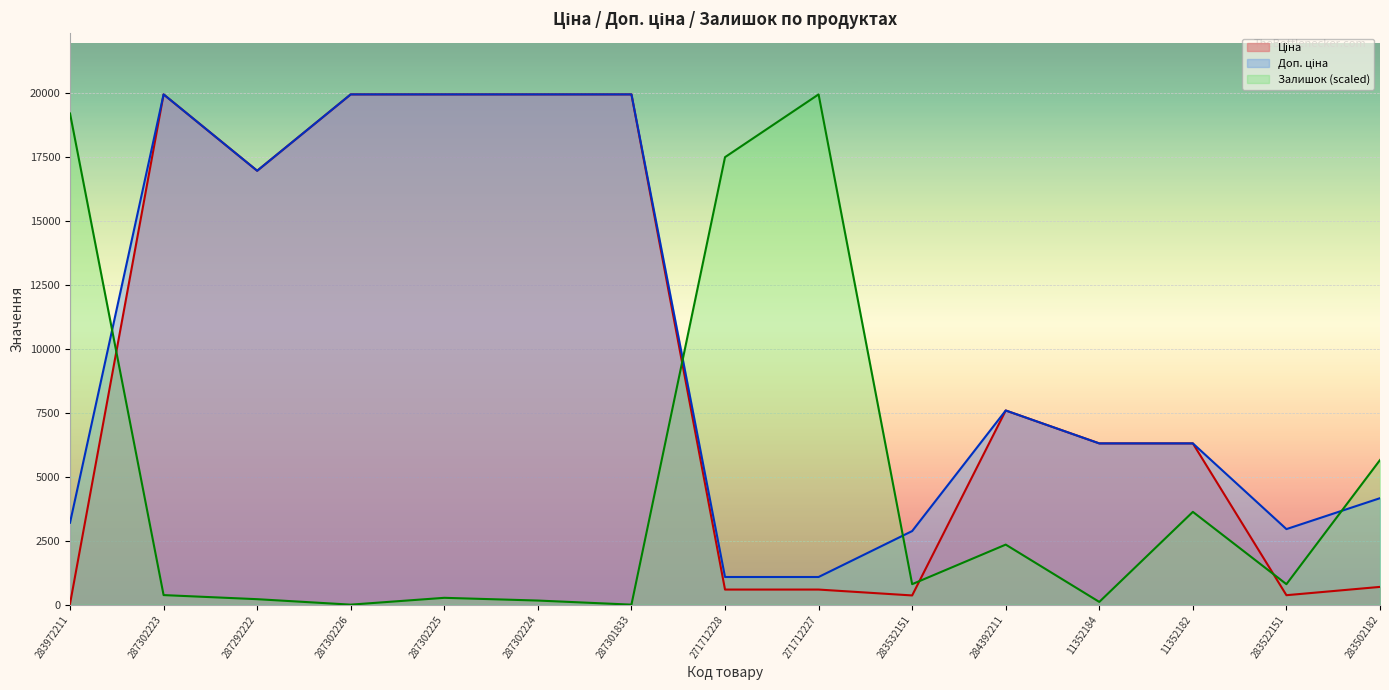

Reading right to left, extract all data points from this chart.

Ціна: 694.3	369.5	6308.8	6308.8	7596.5	359.9	589.9	589.9	19964.2	19964.2	19964.2	19964.2	16976.3	19964.2	32.0
Доп. ціна: 4165.6	2955.8	6308.8	6308.8	7596.5	2878.8	1081.7	1081.7	19964.2	19964.2	19964.2	19964.2	16976.3	19964.2	3205.0
Залишок: 5658.3	800.7	3629.8	106.8	2348.7	800.7	19964.2	17508.7	0.0	160.1	266.9	0.0	213.5	373.7	19216.8